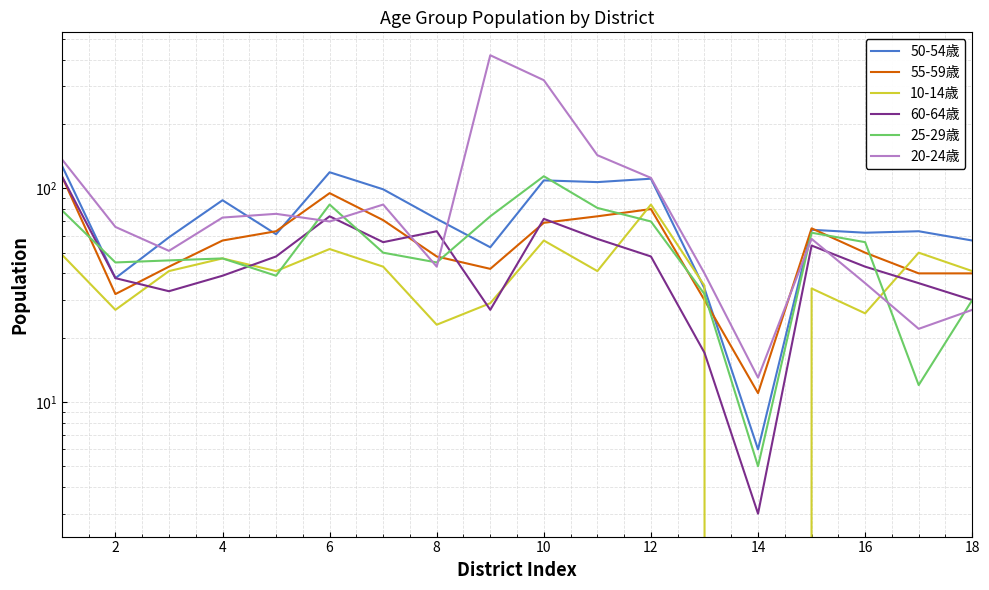

After their last crossing, which series has the higher values: 10-14歳 or 20-24歳?

10-14歳